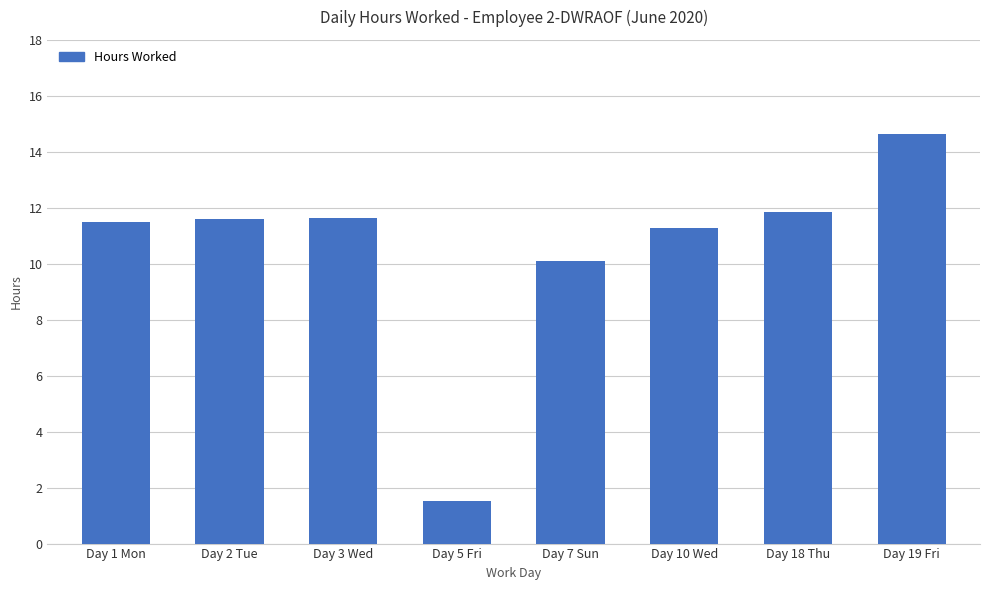

At which label does the data first exceed 11?

Day 1 Mon